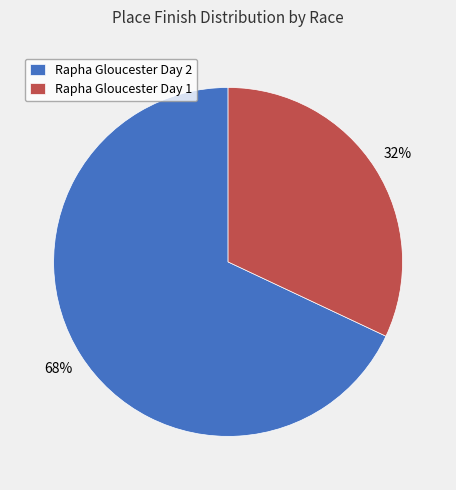

The Rapha Gloucester Day 1 slice represents 32% of the pie. True or false?

True